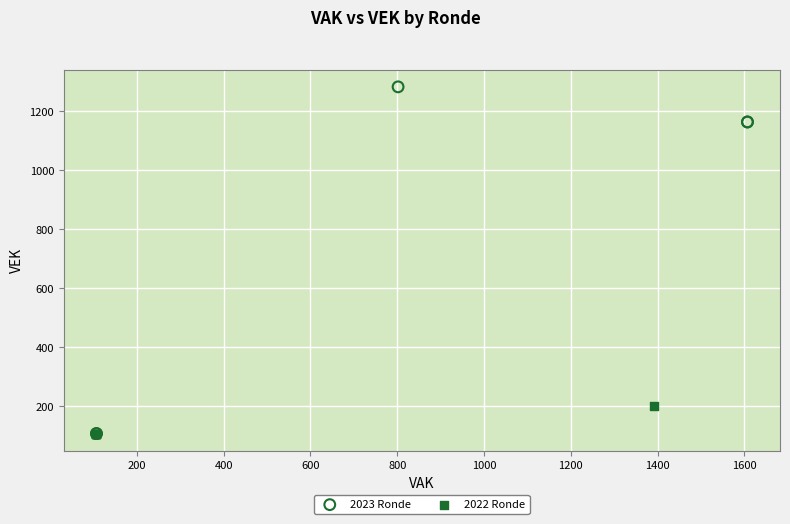

What are all the series names shown in the legend?

2023 Ronde, 2022 Ronde